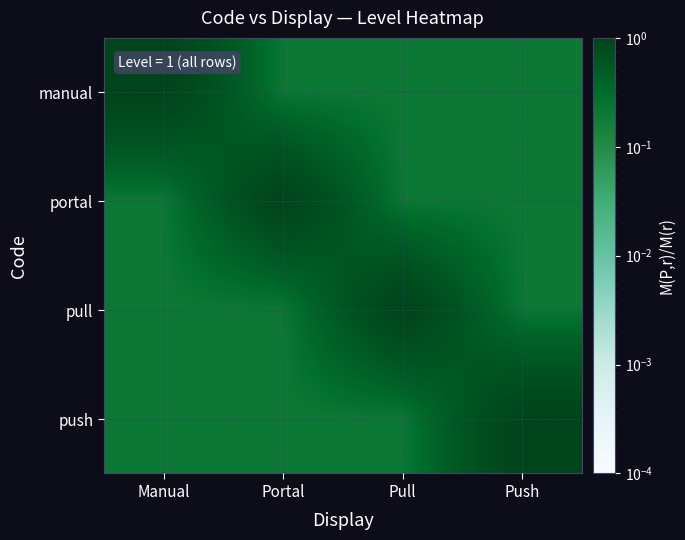

Reading left to right, transcribe all the data shown in this chart.

manual: Manual=1.0	Portal=0.2	Pull=0.2	Push=0.2
portal: Manual=0.2	Portal=1.0	Pull=0.2	Push=0.2
pull: Manual=0.2	Portal=0.2	Pull=1.0	Push=0.2
push: Manual=0.2	Portal=0.2	Pull=0.2	Push=1.0